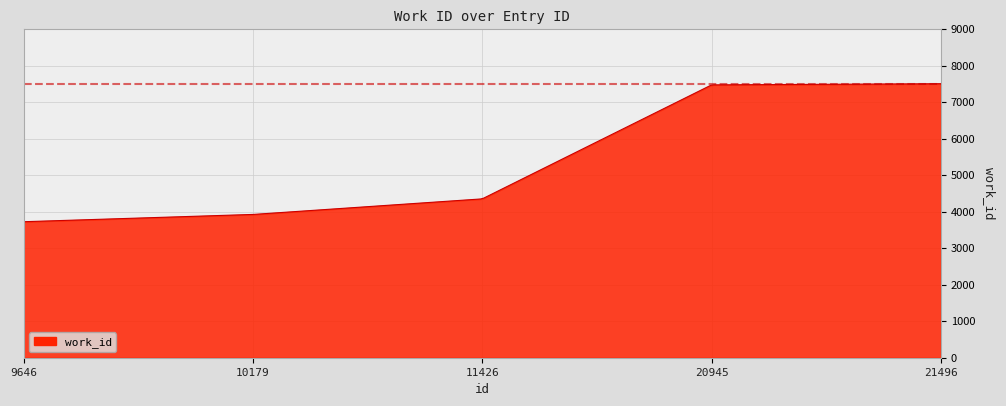

What is the difference between the maximum and minimum values?

3781.0